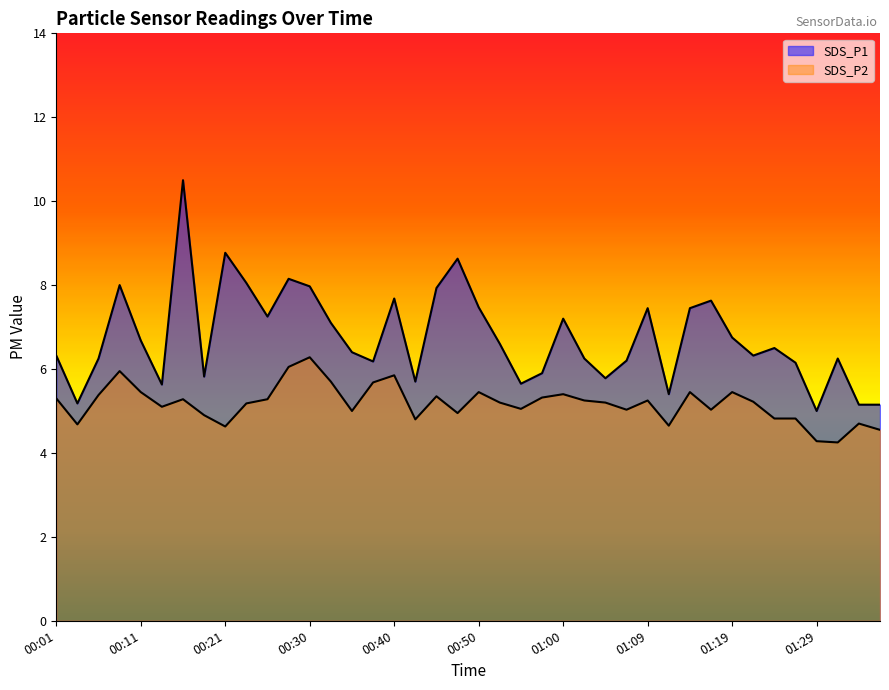

List the series in order of their peak value, highest first.

SDS_P1, SDS_P2